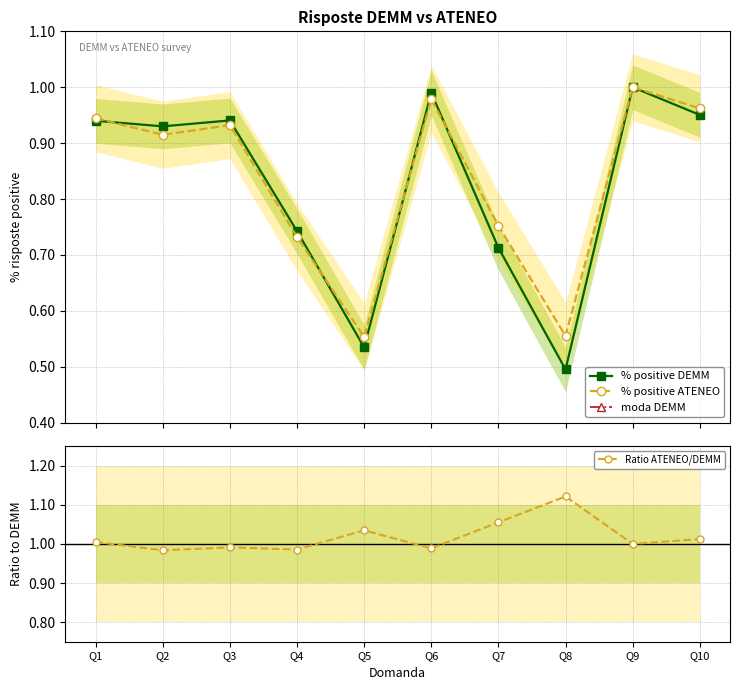

Reading right to left, extract all data points from this chart.

% positive DEMM: 1.0	1.0	0.5	0.7	1.0	0.5	0.7	0.9	0.9	0.9
% positive ATENEO: 1.0	1.0	0.6	0.8	1.0	0.6	0.7	0.9	0.9	0.9
moda DEMM: 4.0	4.0	3.0	3.0	4.0	3.0	3.0	4.0	4.0	3.0
Ratio ATENEO/DEMM: 1.0	1.0	1.1	1.1	1.0	1.0	1.0	1.0	1.0	1.0